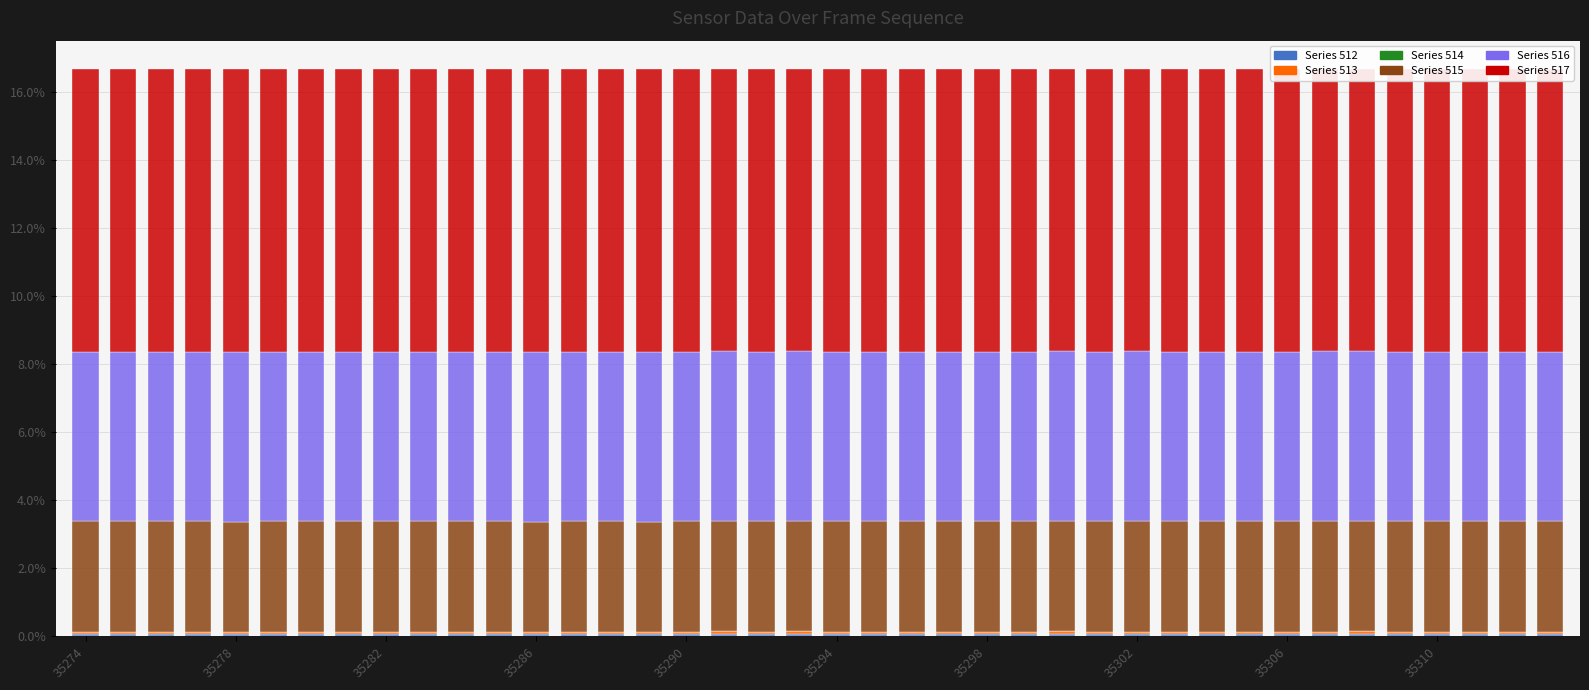

True or false: Series 517 has a value of 8.3 at 15.

True